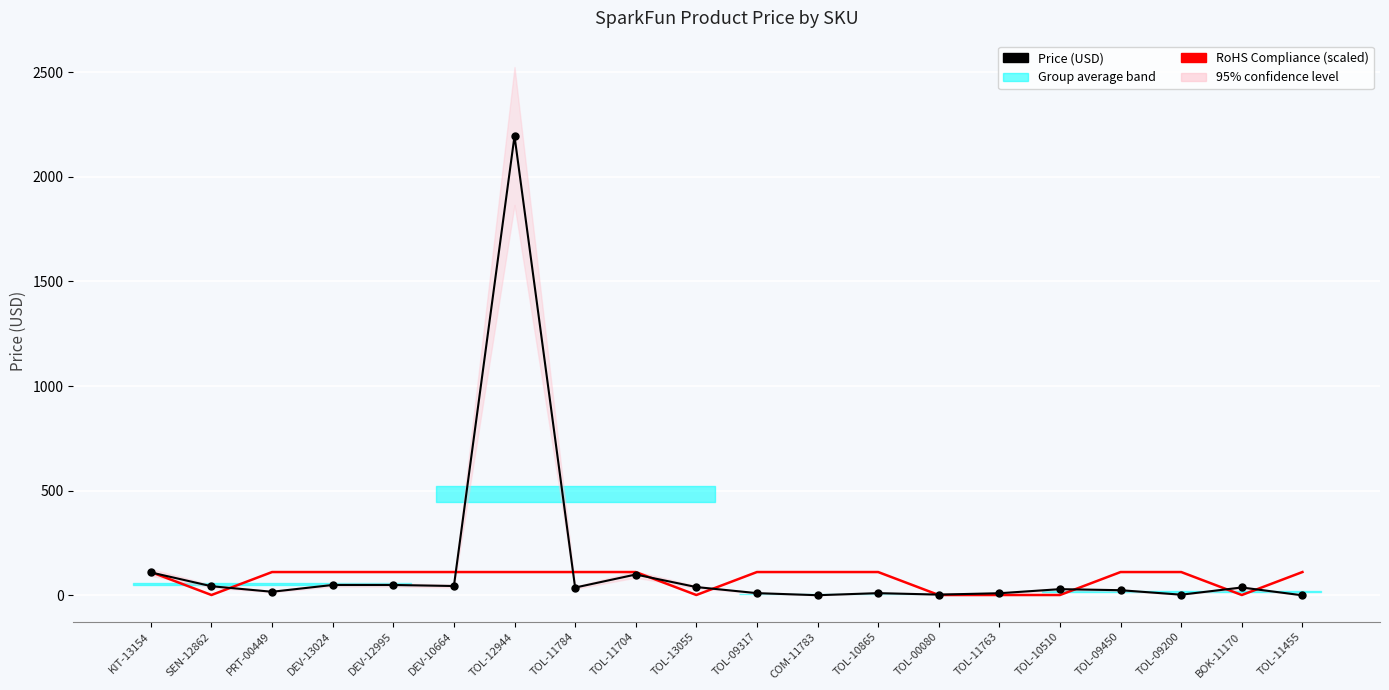

Where does the RoHS Compliance (scaled) series first go above 111?

KIT-13154